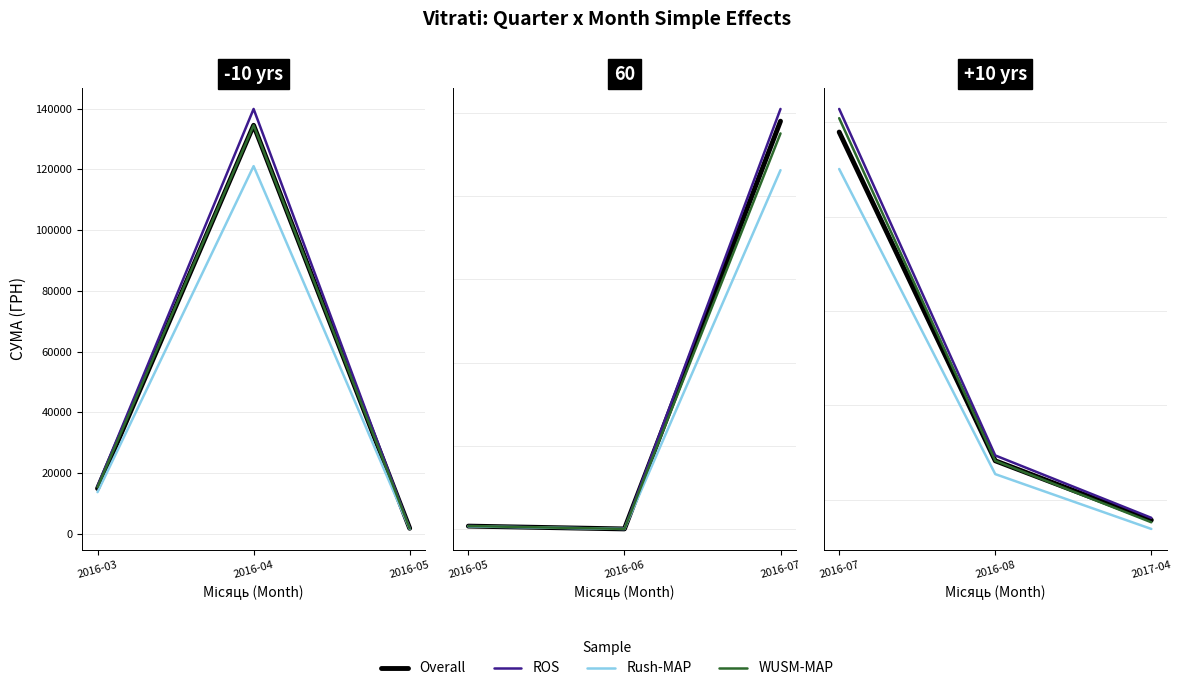

What is the sum of all Overall values?

354856.2